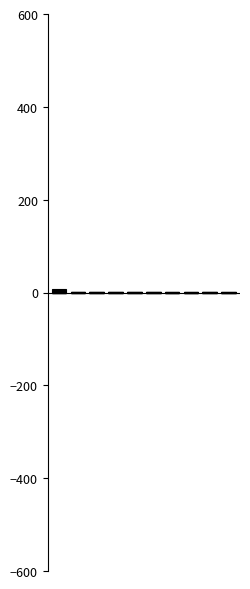

Which category has the lowest value across all series?

9